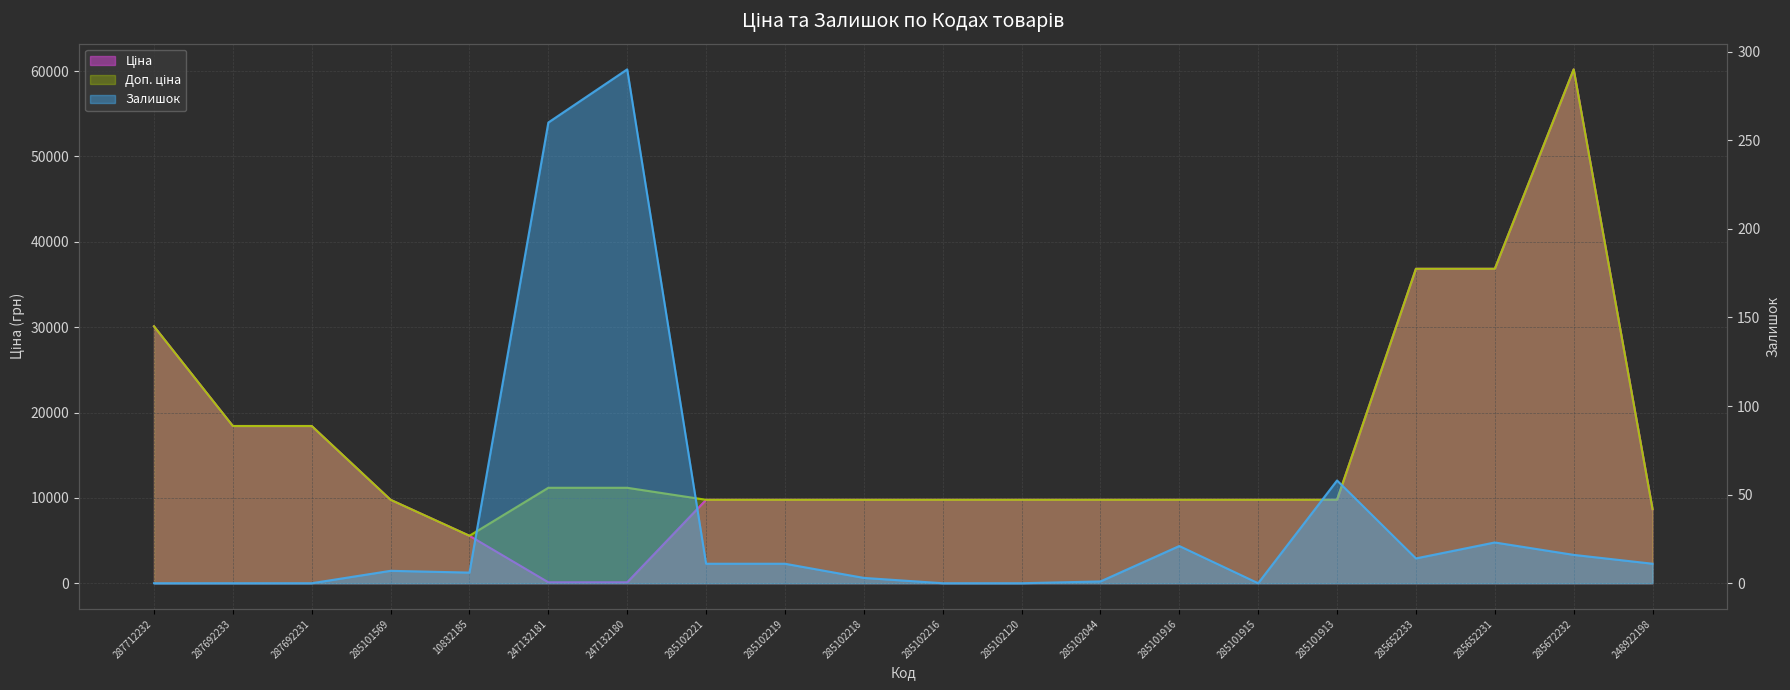

The Доп. ціна series shows 18420.9 at 287692233. True or false?

True